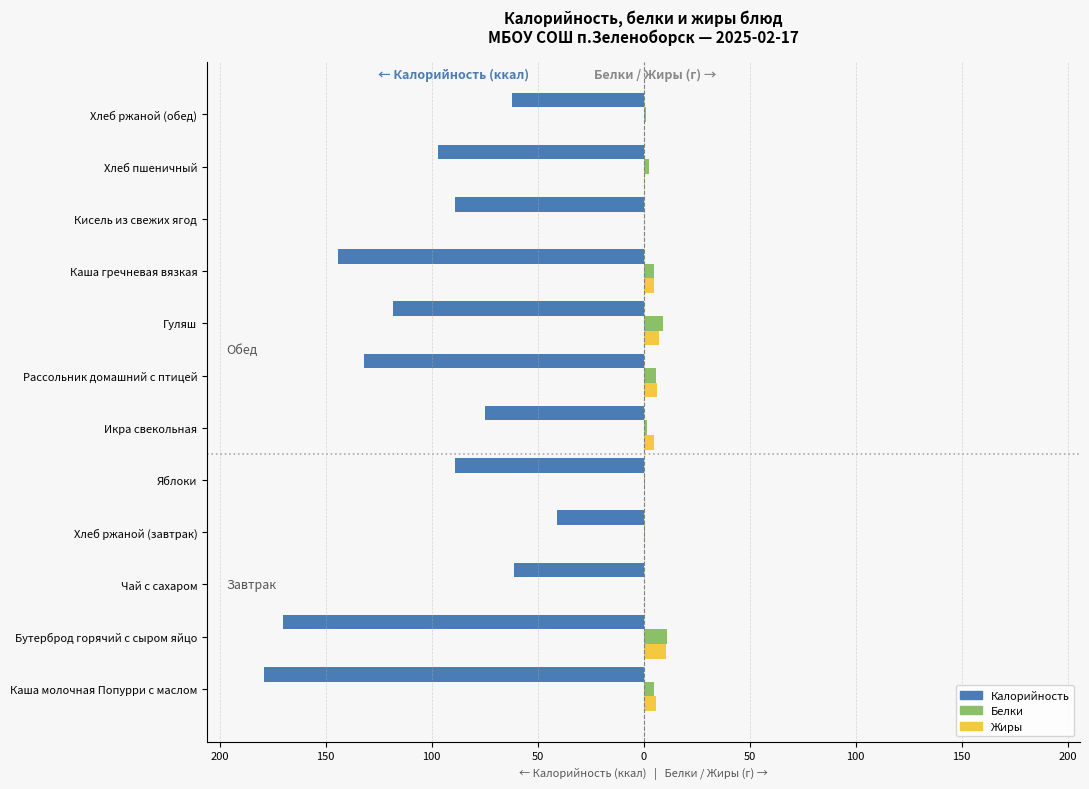

What are all the series names shown in the legend?

Калорийность, Белки, Жиры